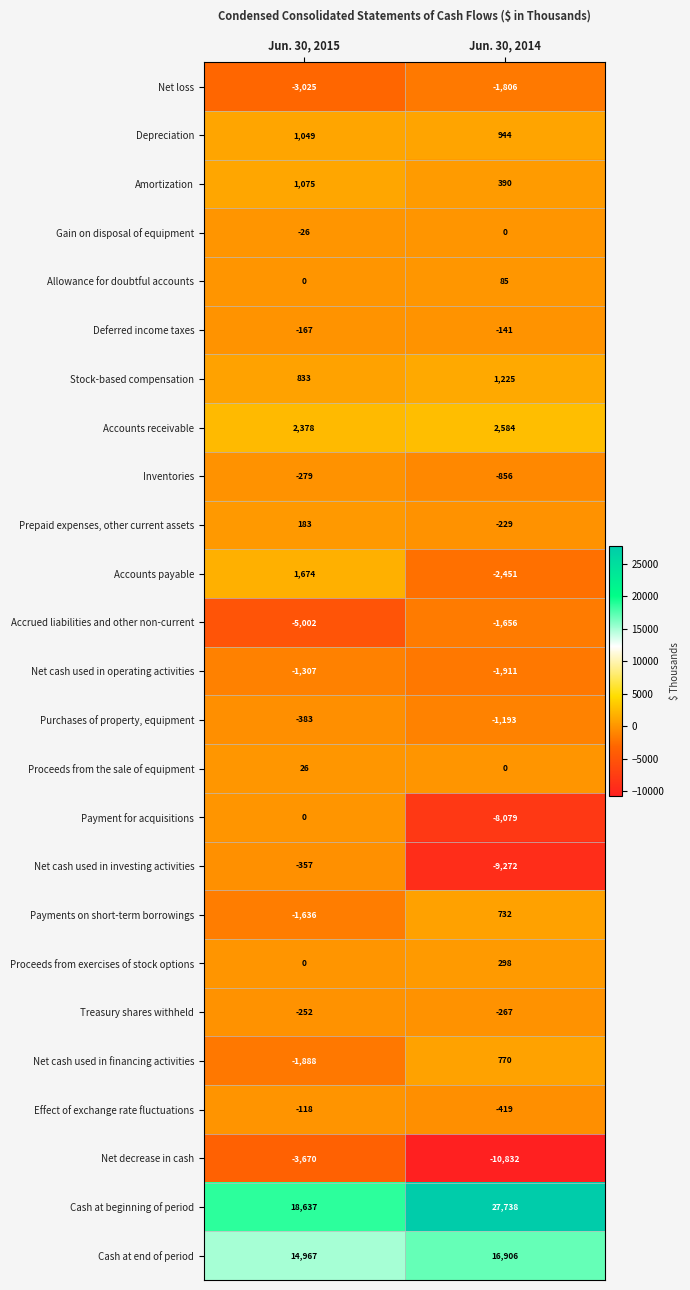

What is the greatest value displayed?

27738